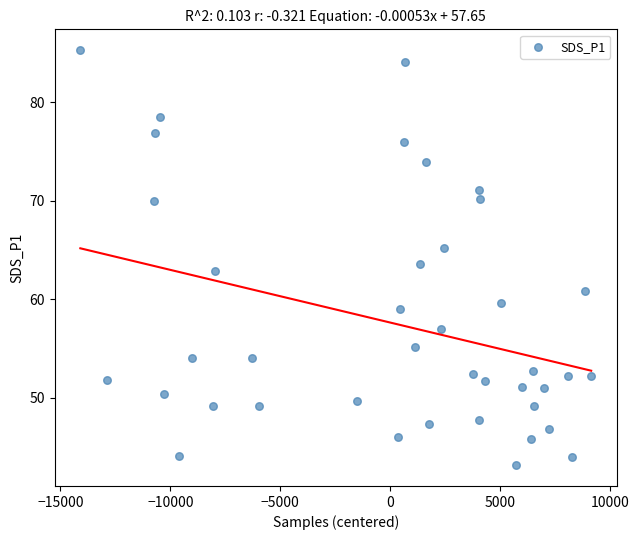

What is the range of X values (max minus min)?

23245.0